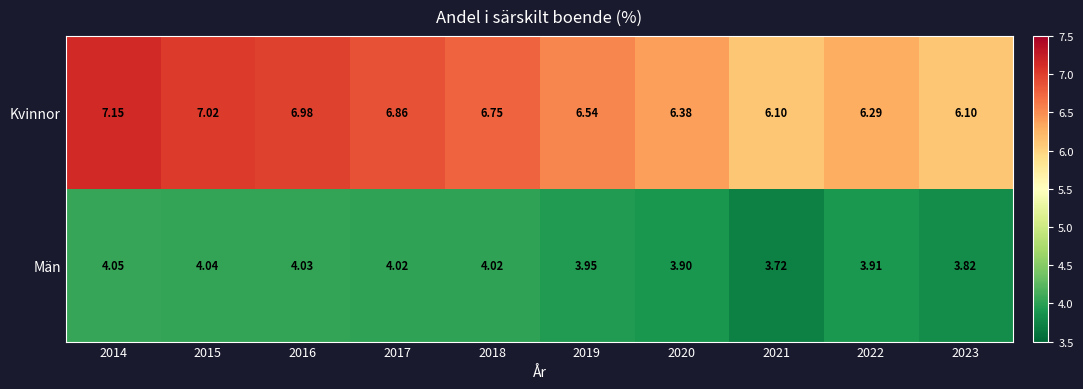

Rank the series by their average value, from highest to lowest.

Kvinnor, Män